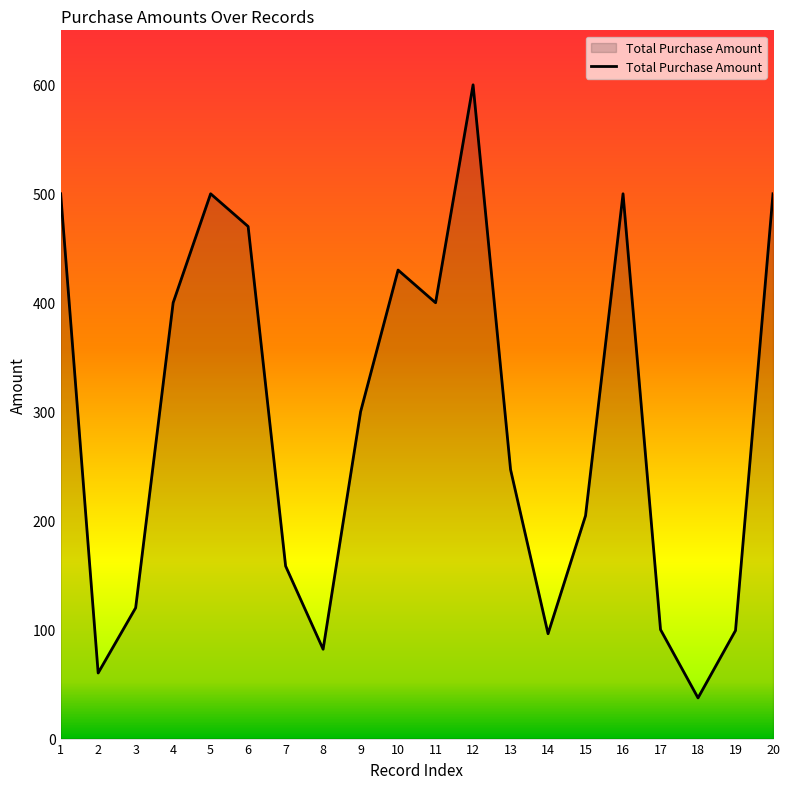

What is the difference between the values at 6 and 1?

30.0